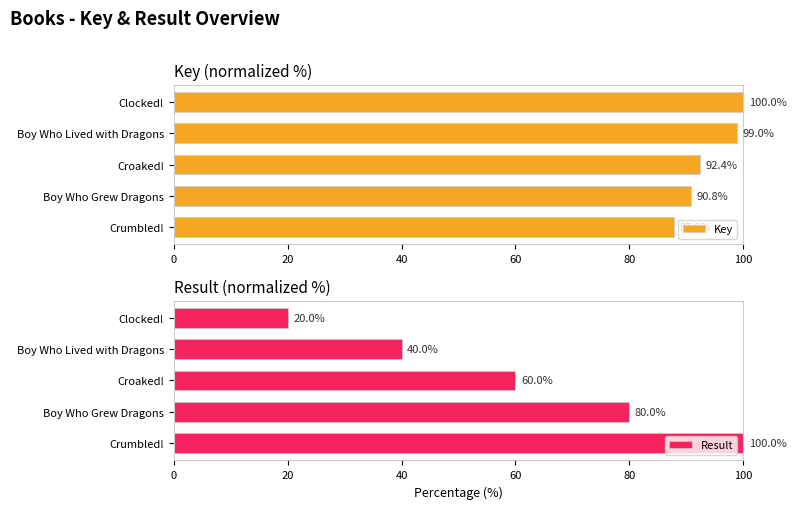

How many data points in Key are above 92?

3